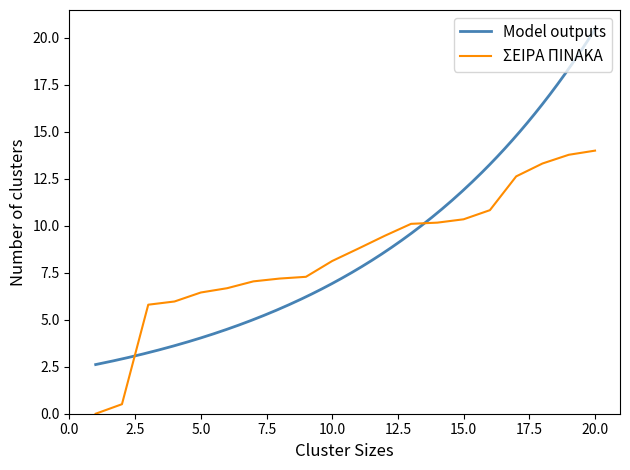

True or false: ΣΕΙΡΑ ΠΙΝΑΚΑ has a value of 10.3 at 5.0.

False